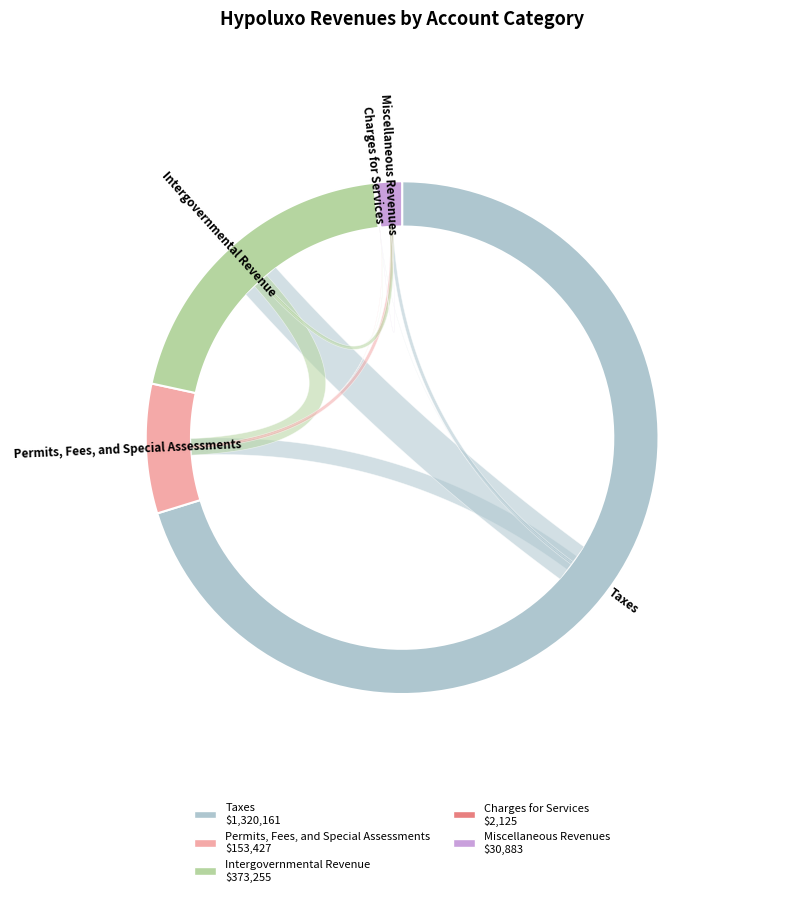

What is the largest slice in the pie chart?

Taxes